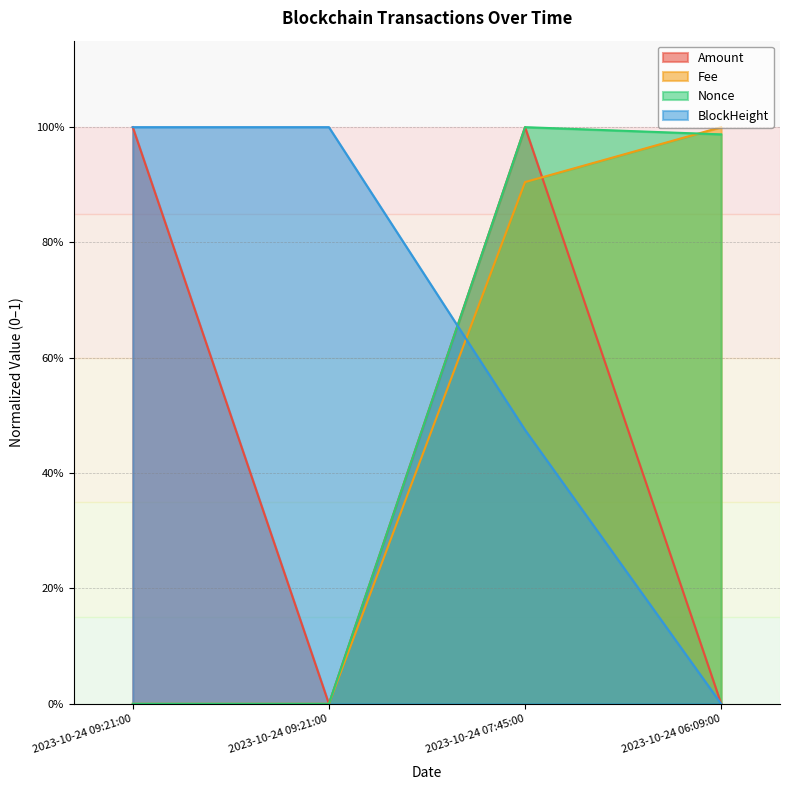

Reading left to right, extract all data points from this chart.

Amount: 1.0	0.0	1.0	0.0
Fee: 0.0	0.0	0.9	1.0
Nonce: 0.0	0.0	1.0	1.0
BlockHeight: 1.0	1.0	0.5	0.0